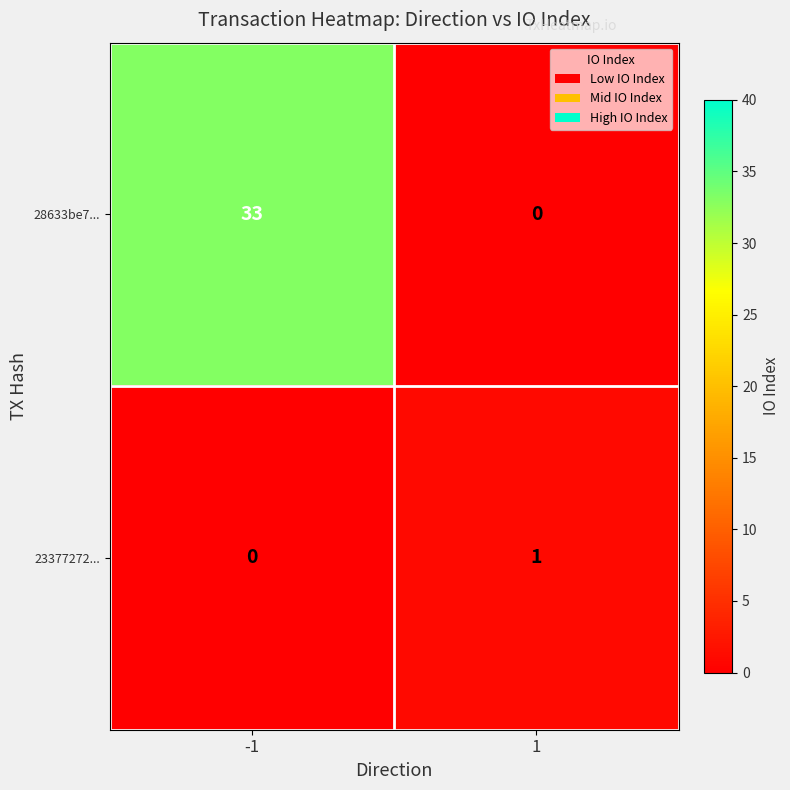

List the labels in order of 28633be7... value, smallest first.

1, -1